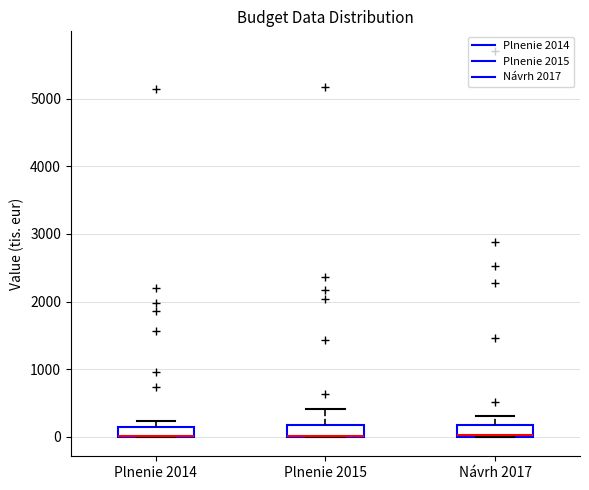

Reading left to right, read every box against the y-axis: the position of its median line, the range the box covers, and the ends of its whiskers. The values are not printed on the chart, so give them approximately, as read against the axis.

Plnenie 2014: median 0 (drawn on the box's lower edge), box 0 to 200, whiskers 0 to 200 (above the box's upper edge)
Plnenie 2015: median 0 (drawn on the box's lower edge), box 0 to 200, whiskers 0 to 400
Návrh 2017: median 0, box 0 to 200, whiskers 0 to 300